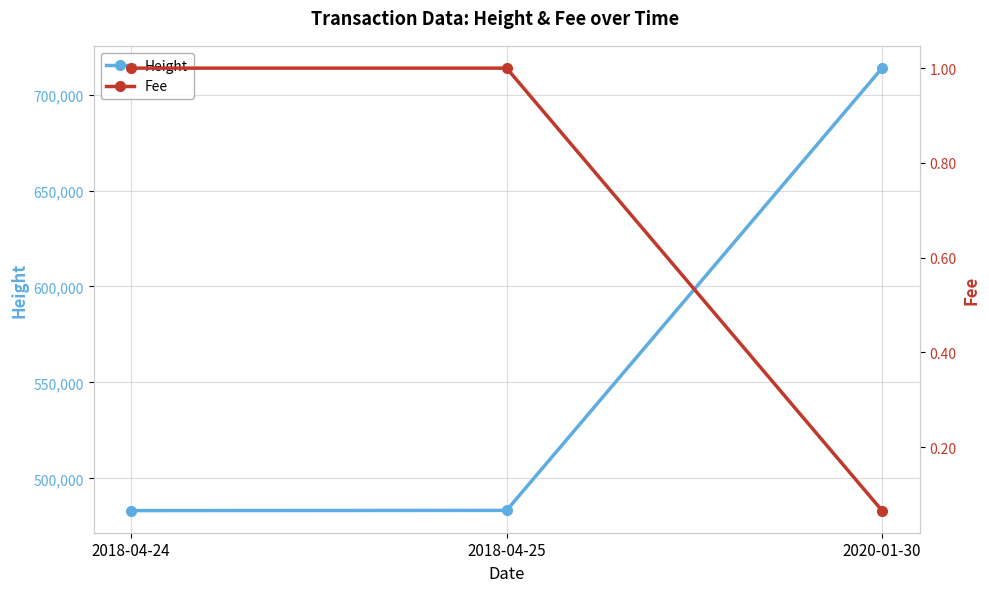

Which series changed the most between 2018-04-24 and 2020-01-30?

Height